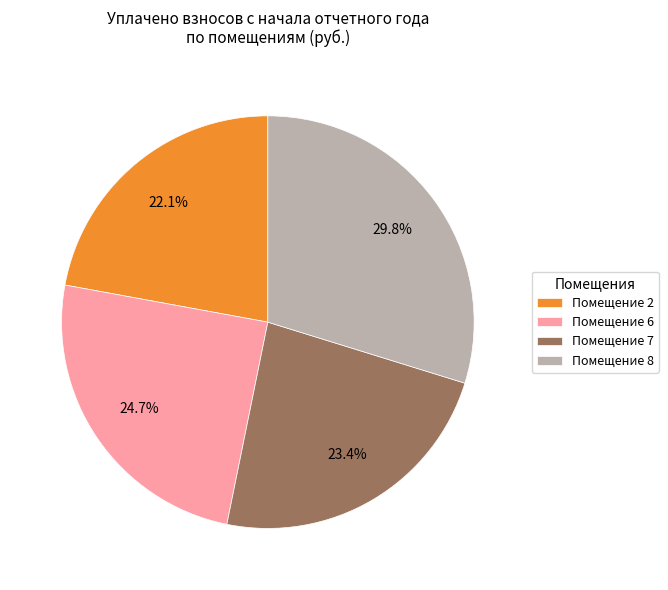

Is there a majority slice in this chart?

No